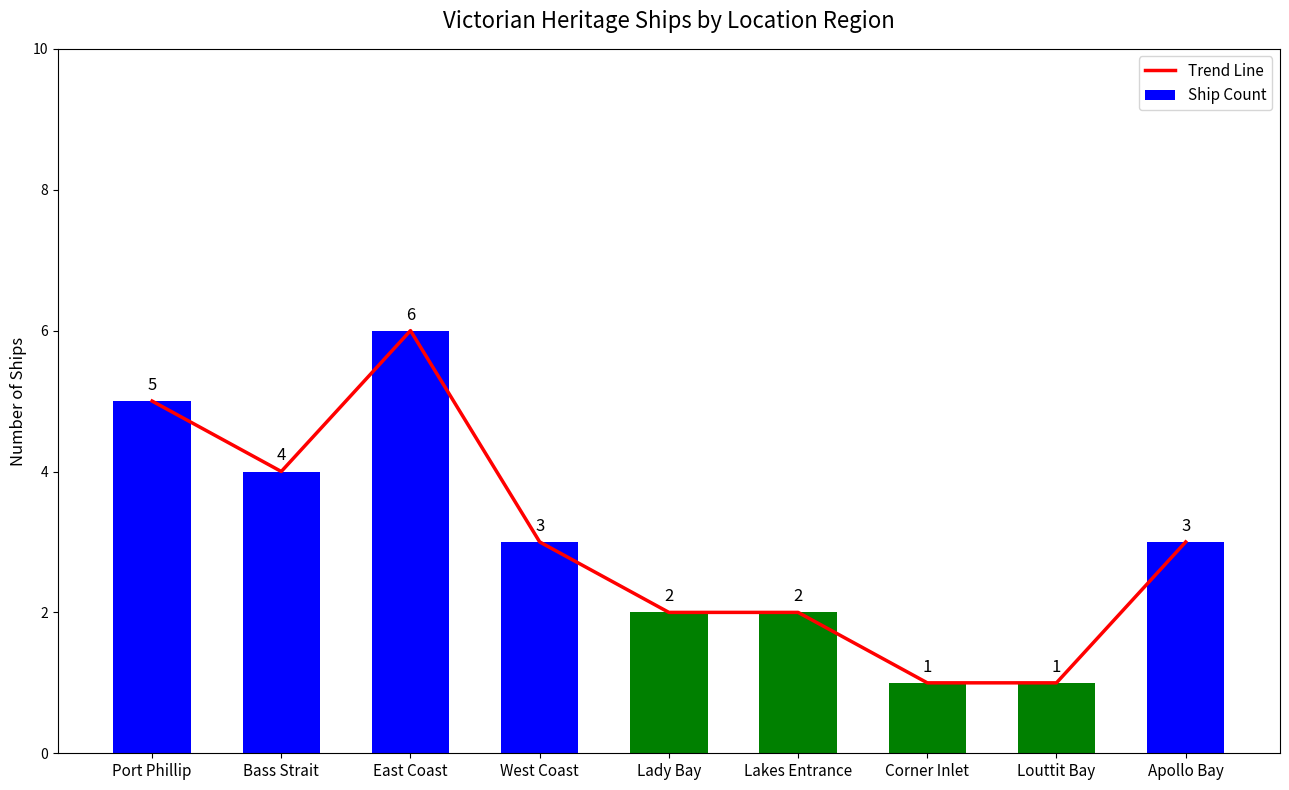

Reading right to left, extract all data points from this chart.

Trend Line: Apollo Bay=3	Louttit Bay=1	Corner Inlet=1	Lakes Entrance=2	Lady Bay=2	West Coast=3	East Coast=6	Bass Strait=4	Port Phillip=5
Ship Count: Apollo Bay=3	Louttit Bay=1	Corner Inlet=1	Lakes Entrance=2	Lady Bay=2	West Coast=3	East Coast=6	Bass Strait=4	Port Phillip=5